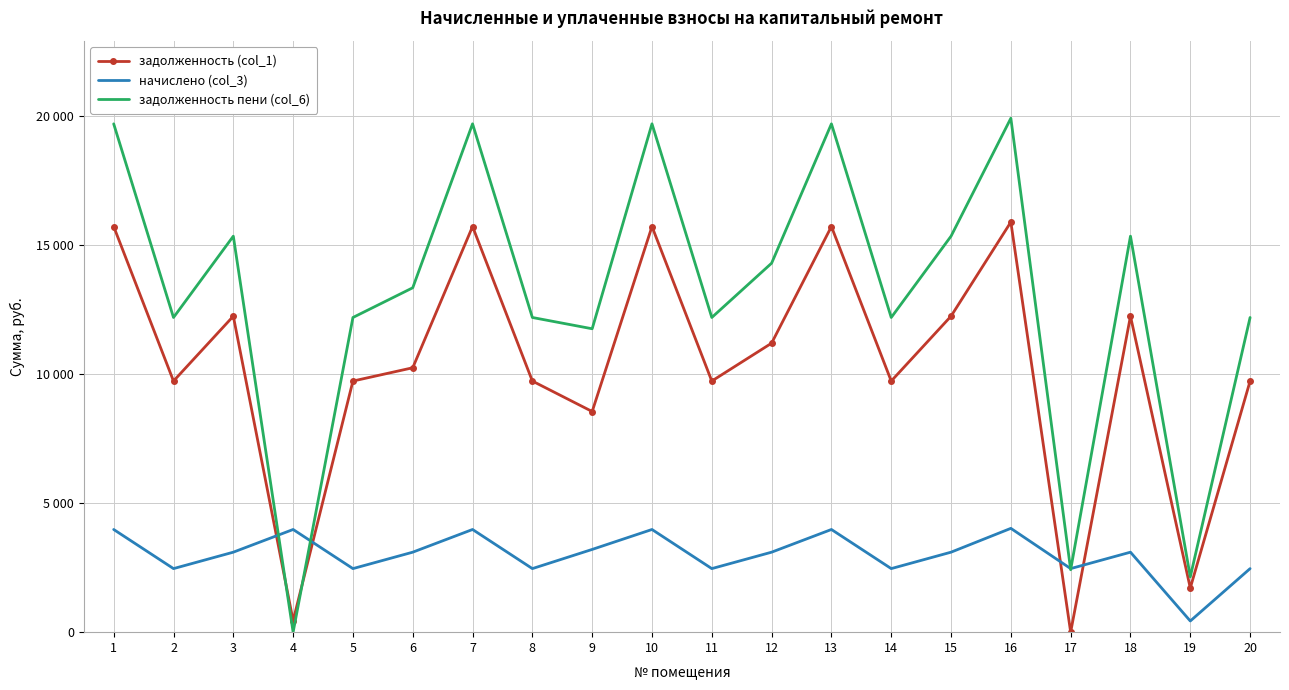

What are all the series names shown in the legend?

задолженность (col_1), начислено (col_3), задолженность пени (col_6)